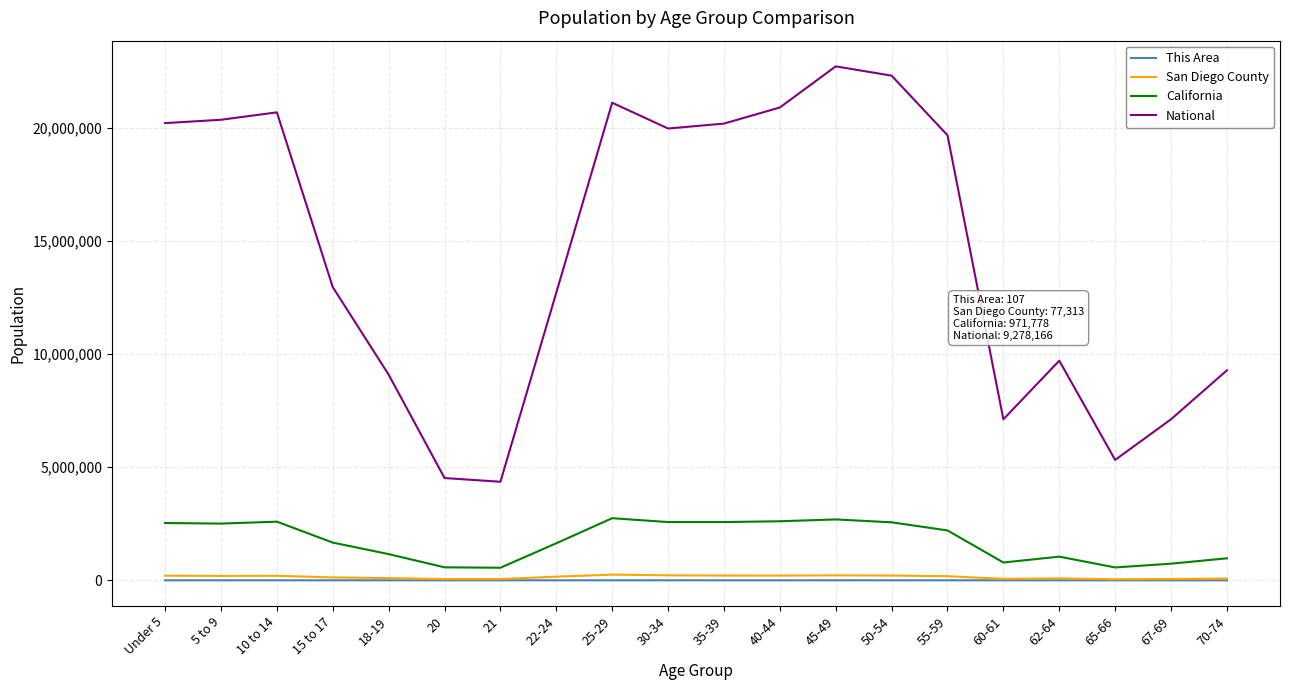

The value of California at 18-19 is 2076883. True or false?

False